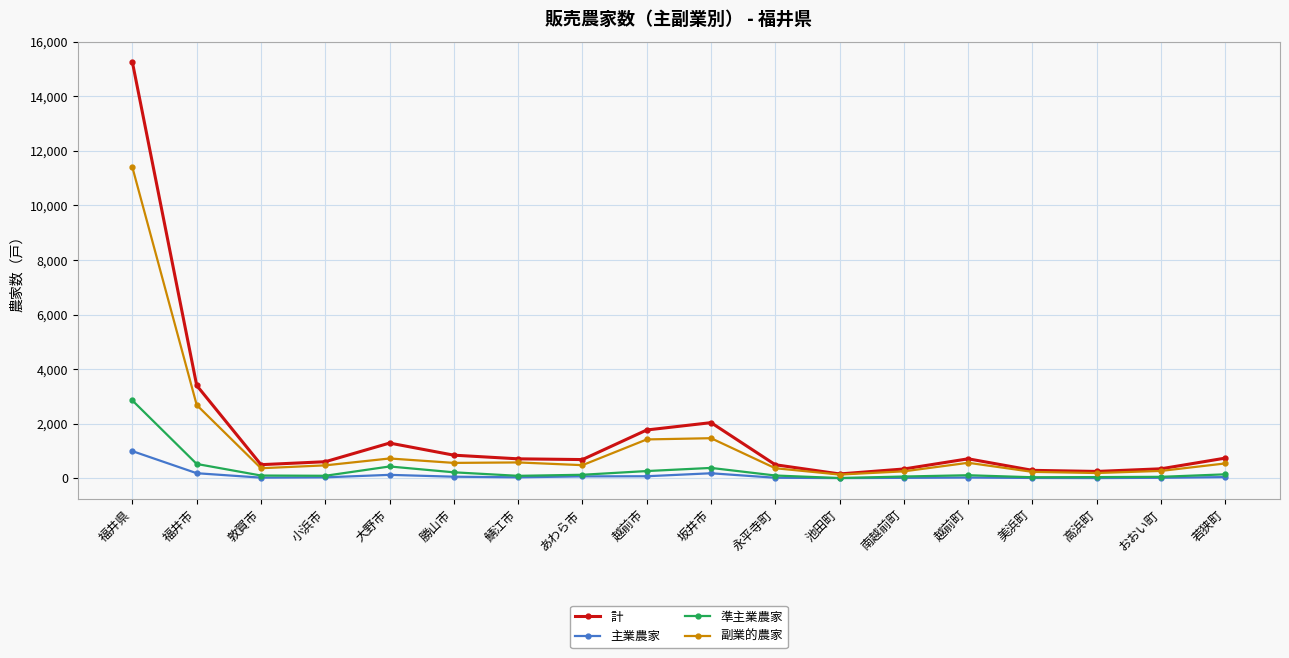

The 計 series shows 499 at 永平寺町. True or false?

True